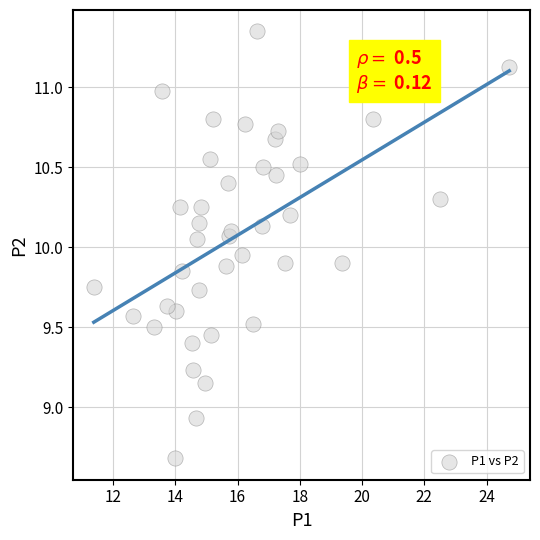

What is the range of X values (max minus min)?

13.3